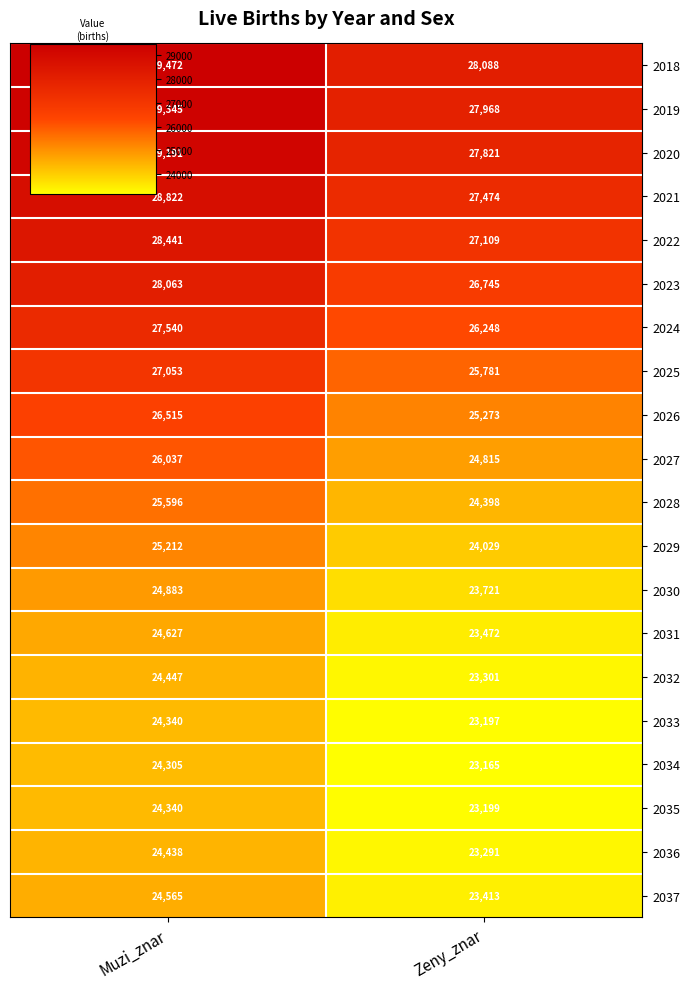

True or false: 2023 has a value of 6397 at Muzi_znar.

False